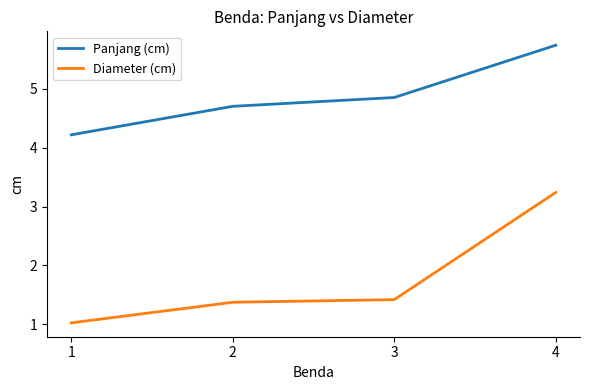

Reading left to right, extract all data points from this chart.

Panjang (cm): 1=4.2	2=4.7	3=4.9	4=5.7
Diameter (cm): 1=1.0	2=1.4	3=1.4	4=3.2